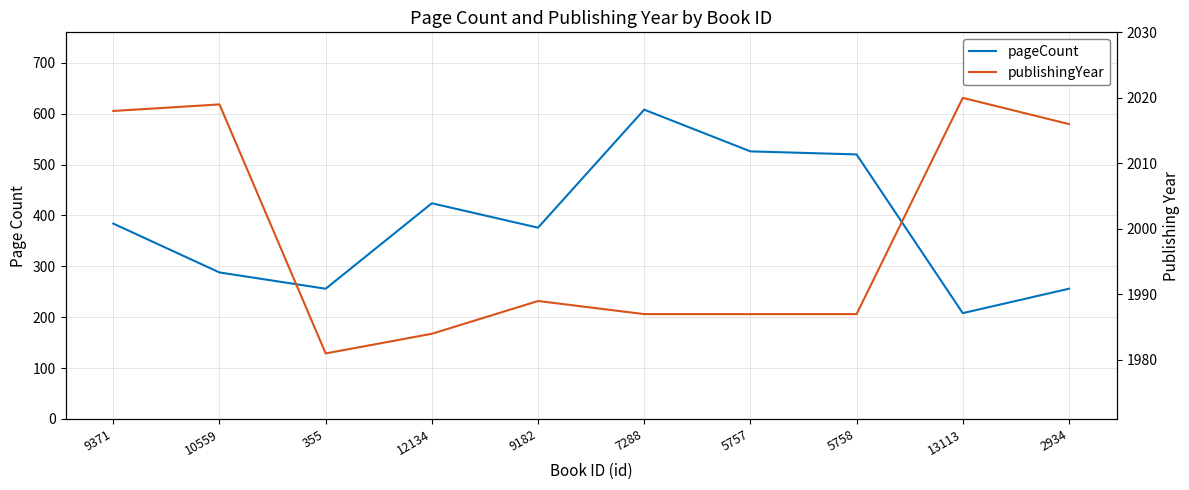

At which label is pageCount closest to 408?

12134